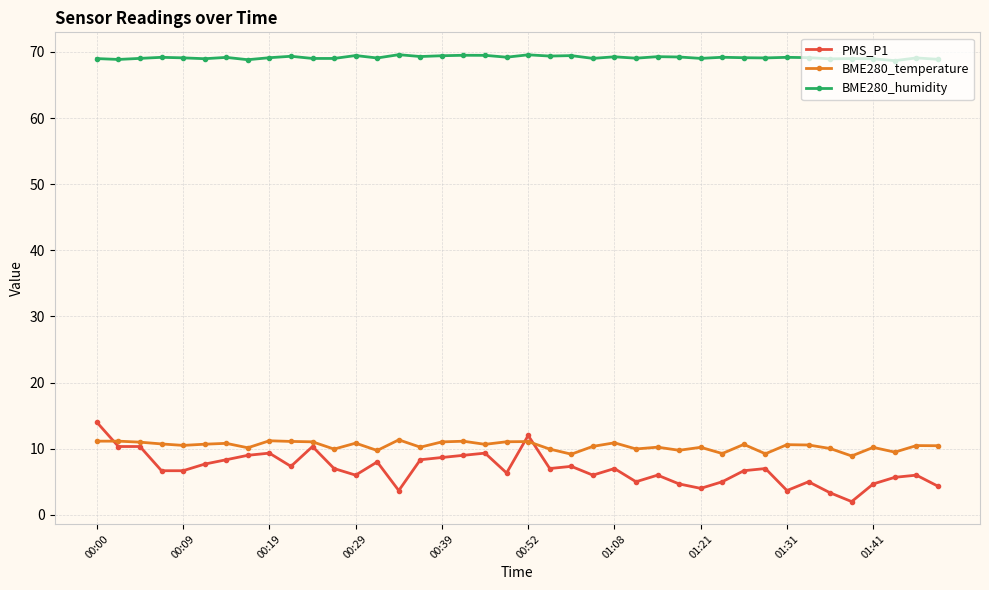

What is the value of the BME280_humidity point at the 14th from the left?

69.1